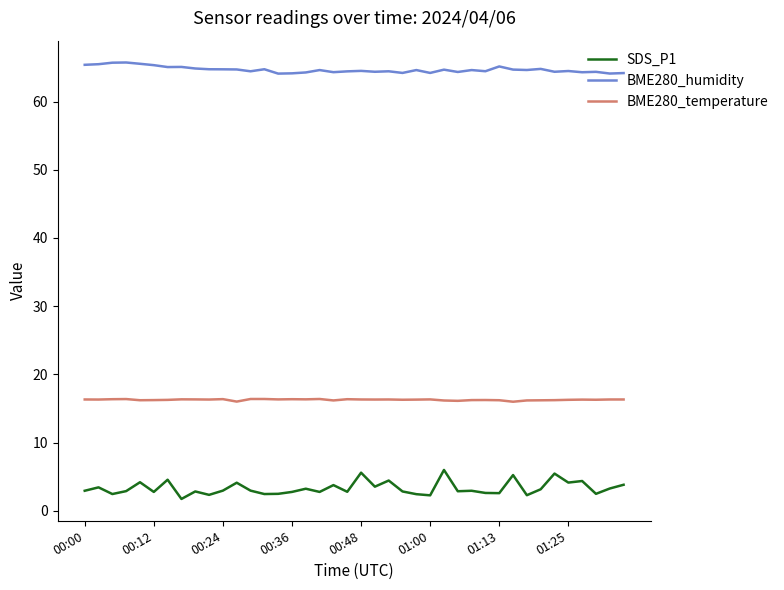

What is the maximum value shown in the chart?

65.7